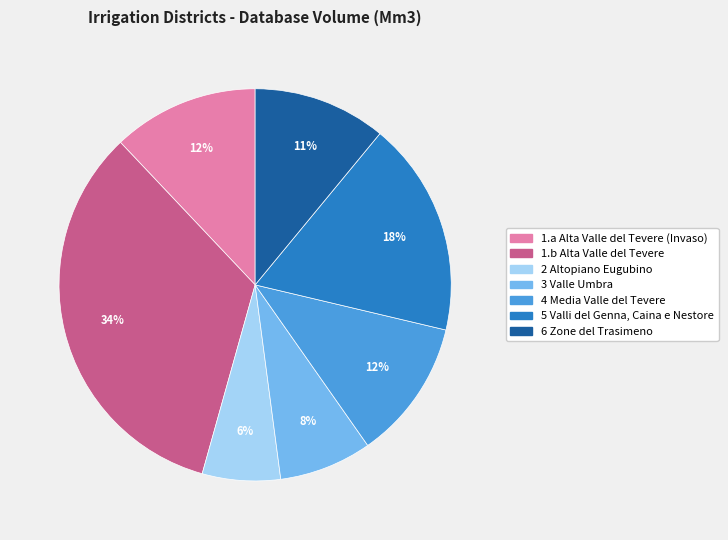

To the nearest percent, what is the difference between the 4 Media Valle del Tevere and 3 Valle Umbra slice percentages?

4%